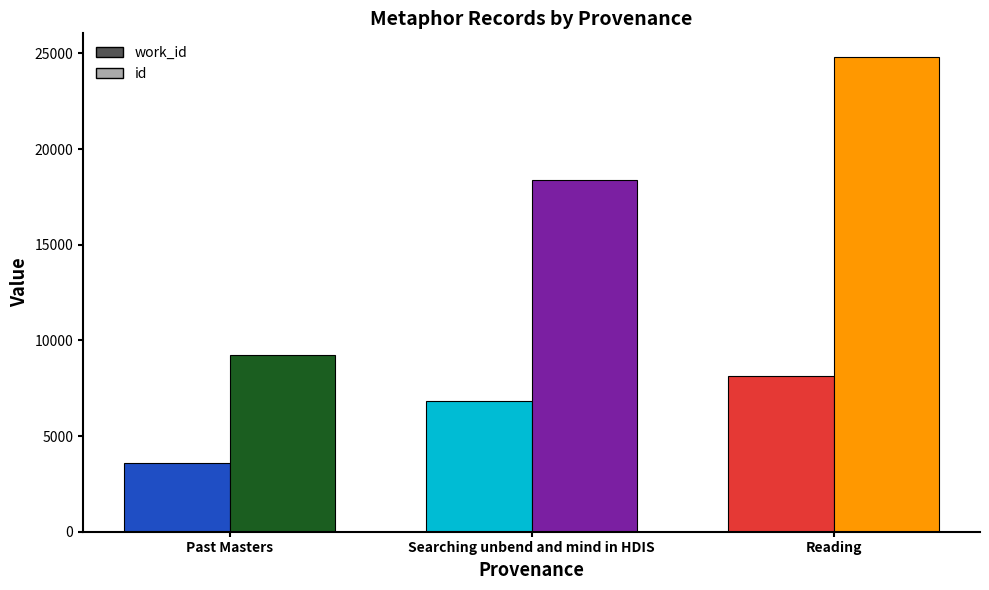

The work_id series shows 13834 at Reading. True or false?

False